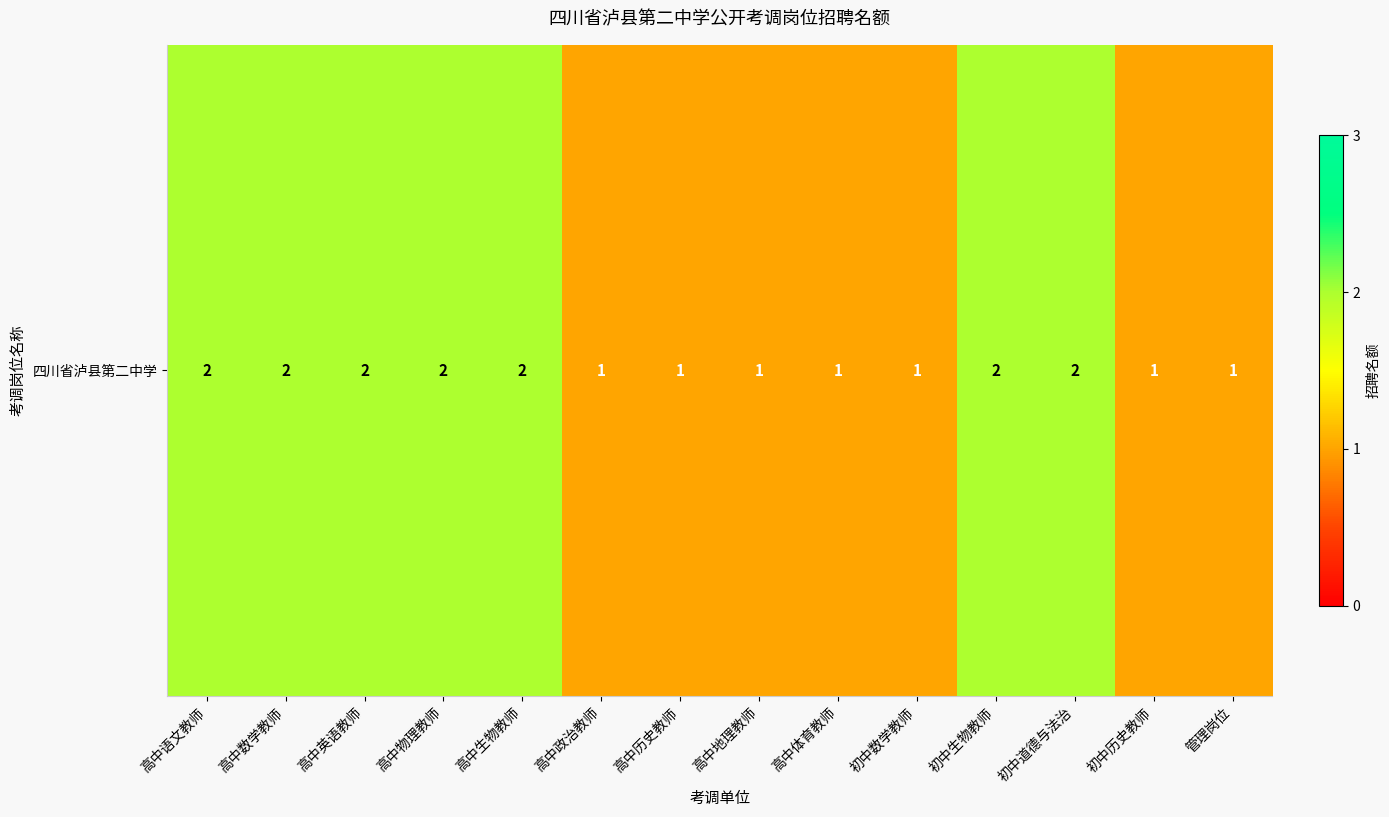

List the labels in order of value, largest first.

高中语文教师, 高中数学教师, 高中英语教师, 高中物理教师, 高中生物教师, 初中生物教师, 初中道德与法治, 高中政治教师, 高中历史教师, 高中地理教师, 高中体育教师, 初中数学教师, 初中历史教师, 管理岗位